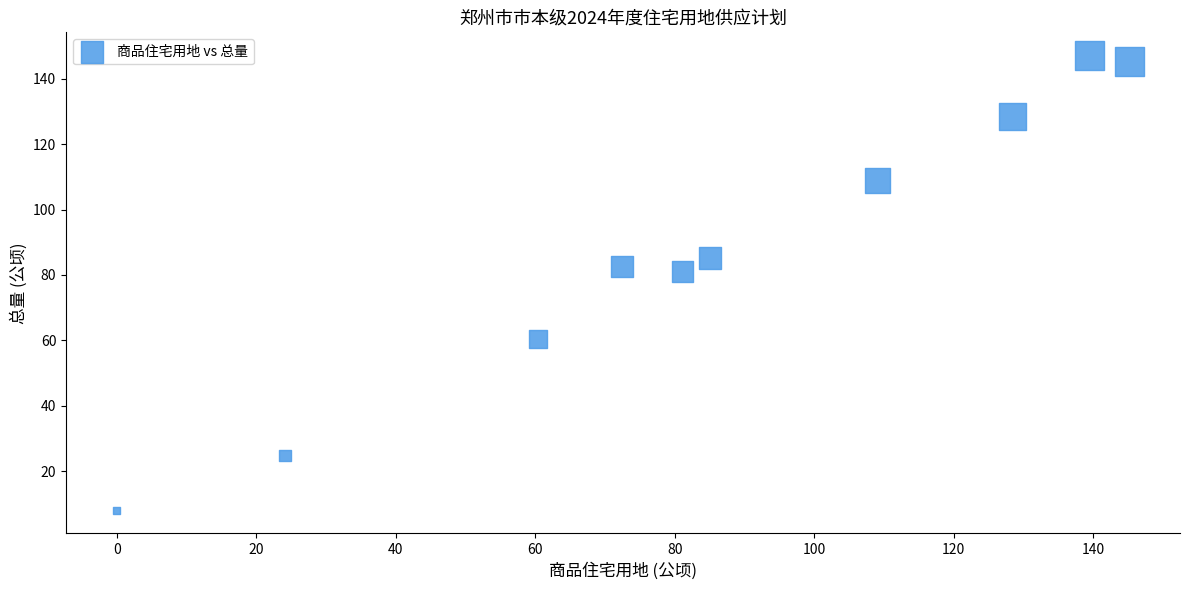

What is the range of Y values (max minus min)?

139.3